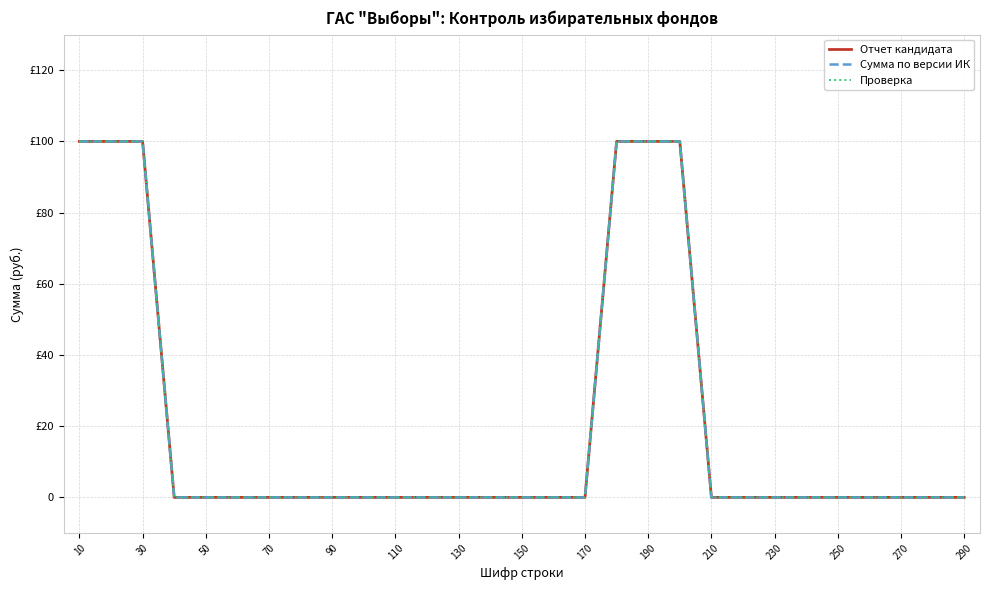

Is this an area chart (filled region under the line)?

No